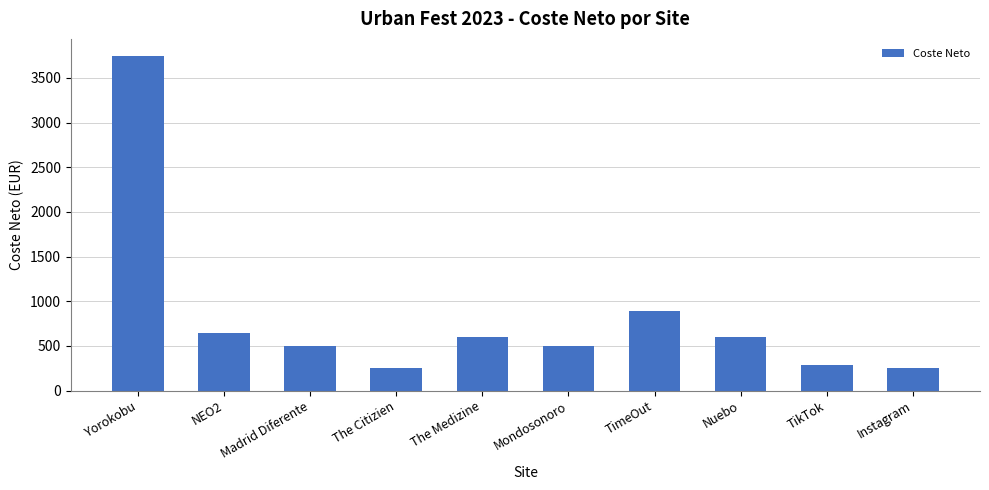

What is the label of the 9th bar from the right?

NEO2